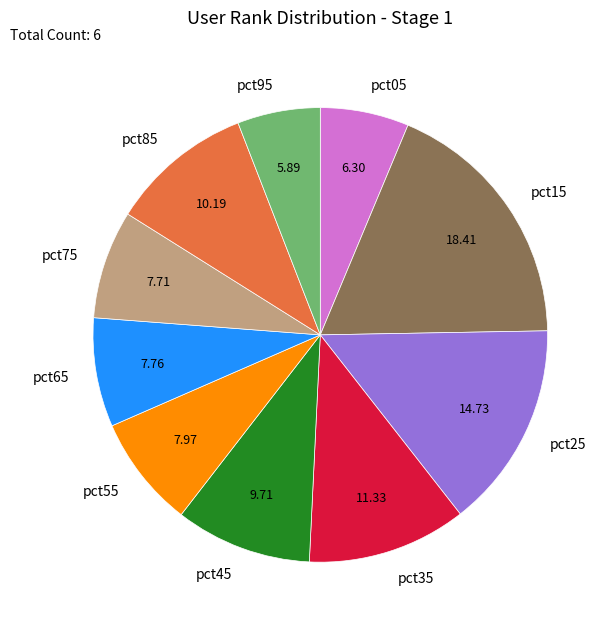

The pct35 slice represents 11% of the pie. True or false?

True